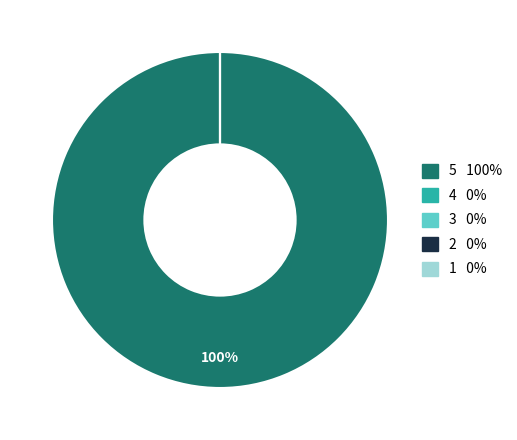

Is it true that 2001-07 is 5% of the pie?

True